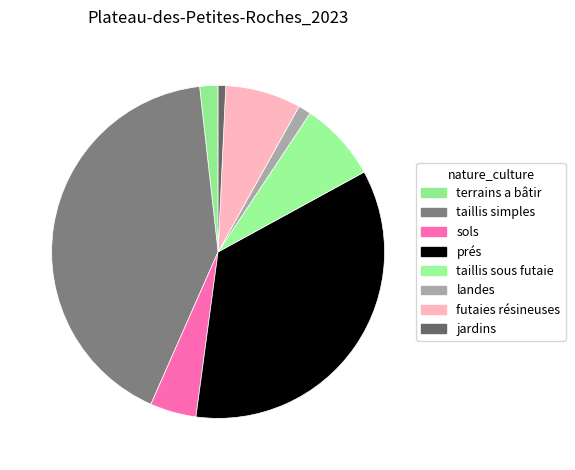

To the nearest percent, what percentage of the pie is futaies résineuses?

7%